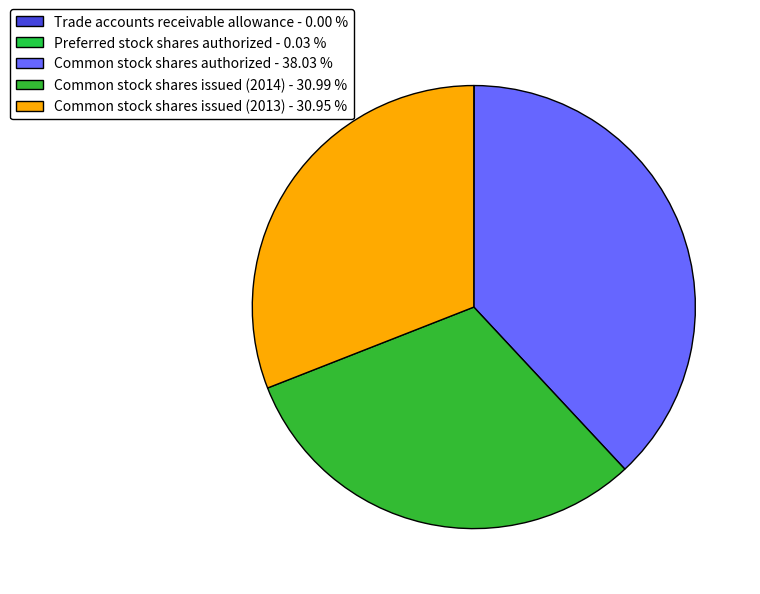

To the nearest percent, what is the combined percentage of Common stock shares issued (2014) and Trade accounts receivable allowance?

31%